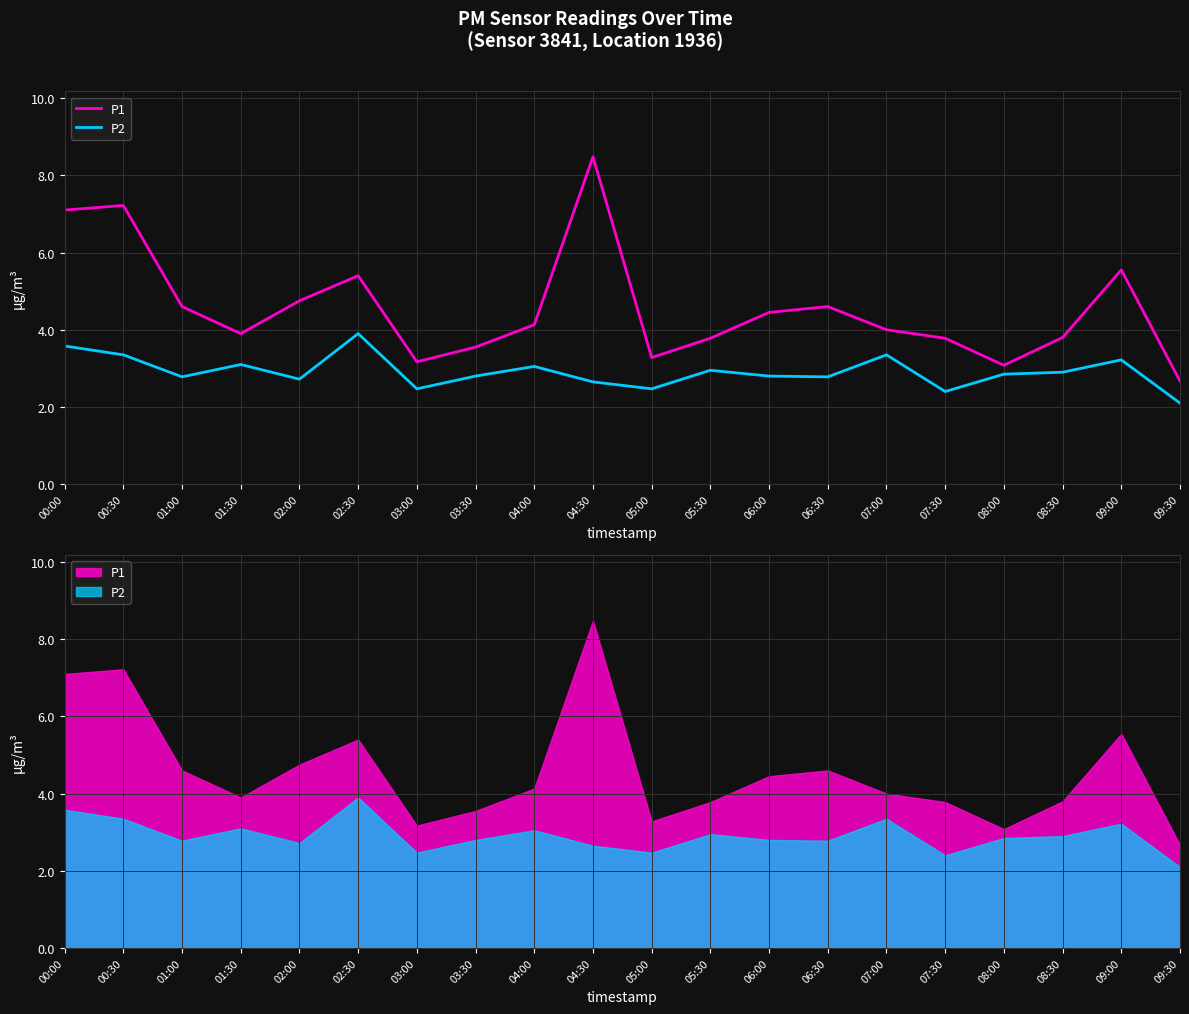

Where is the first local minimum for P2?

01:00